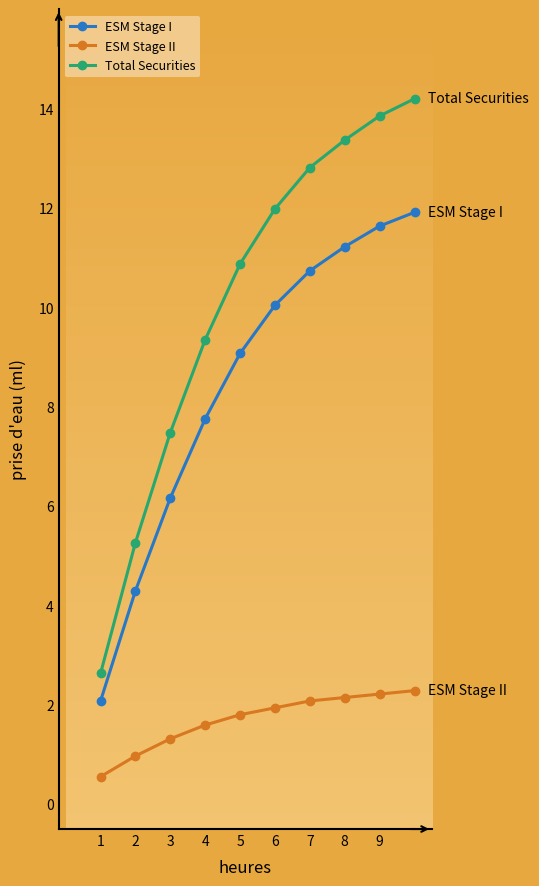

Rank the series by their maximum value, from highest to lowest.

Total Securities, ESM Stage I, ESM Stage II